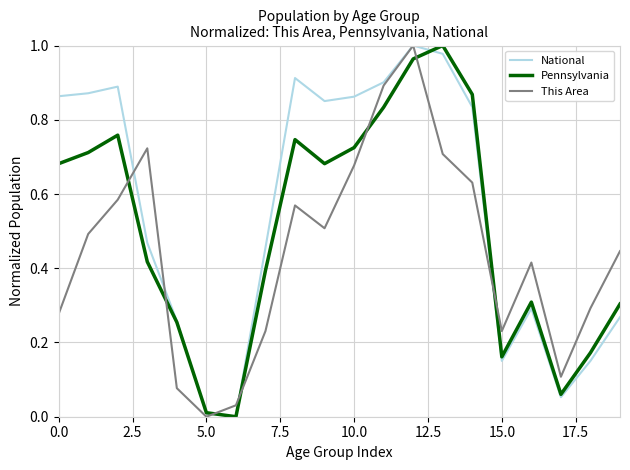

Which series has the largest total across all categories?

National